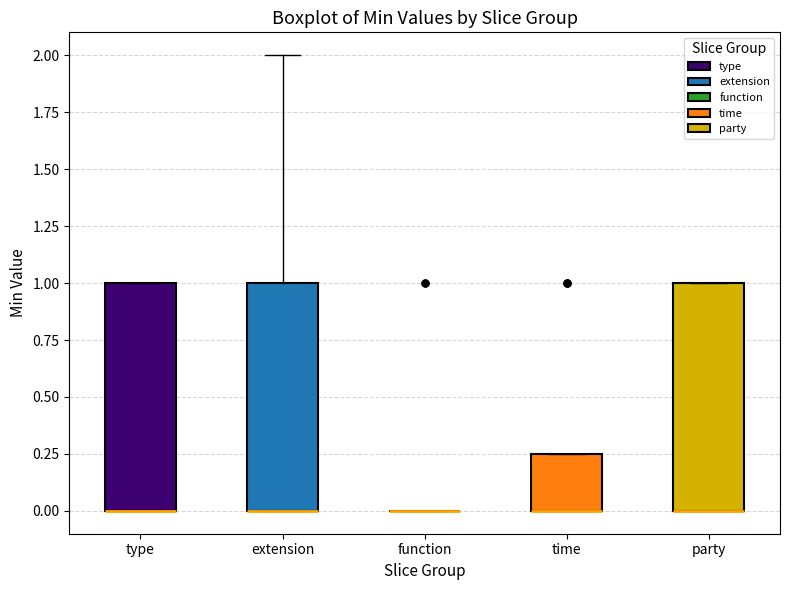

Where is the upper edge of the box for extension on the y-axis? The values are not printed on the chart, so give them approximately, as read against the axis.

1.00